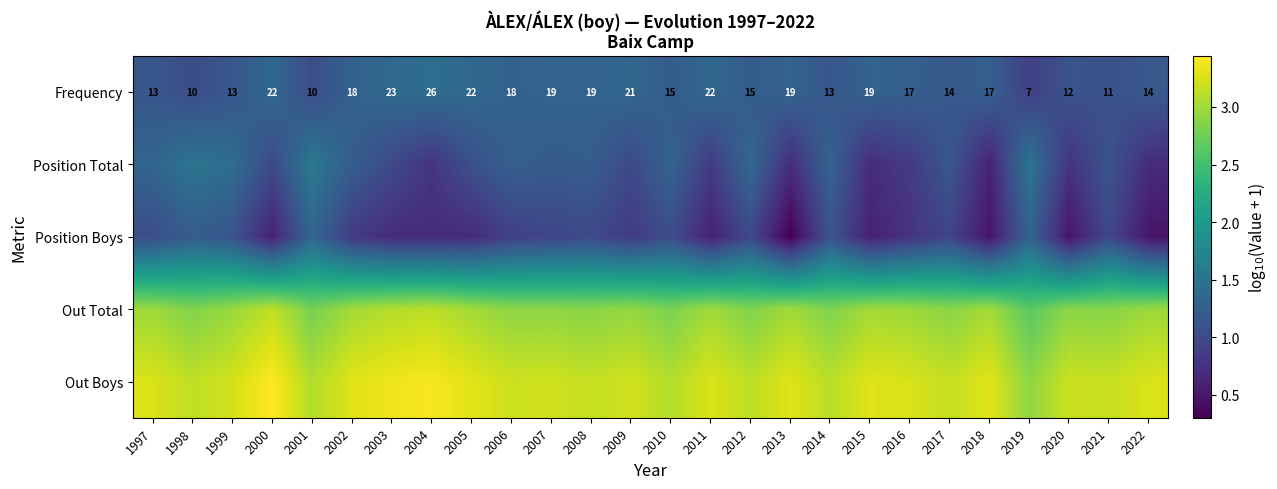

How many data points in Frequency are less than 17?

12